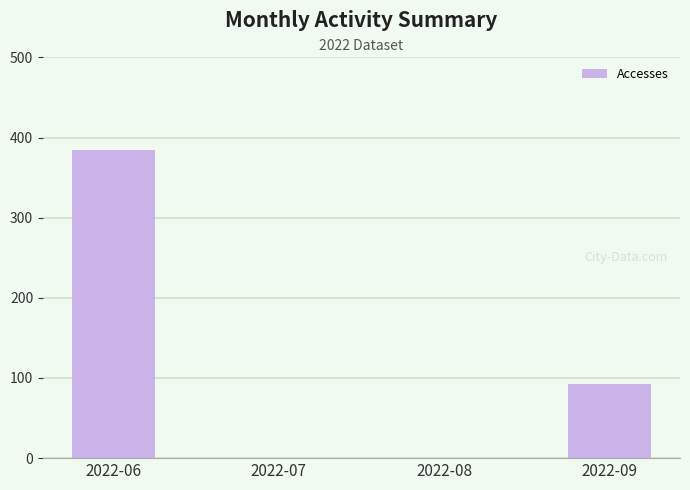

What is the greatest value displayed?

385